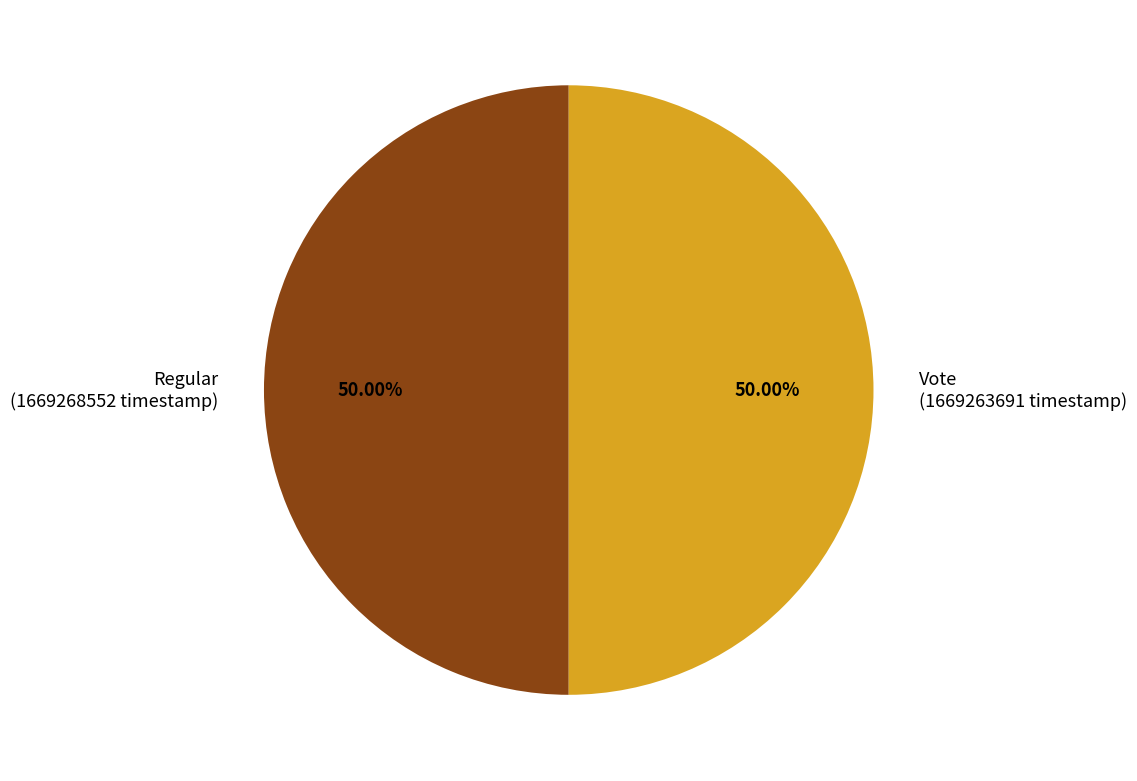

Count the number of slices in the pie.

2